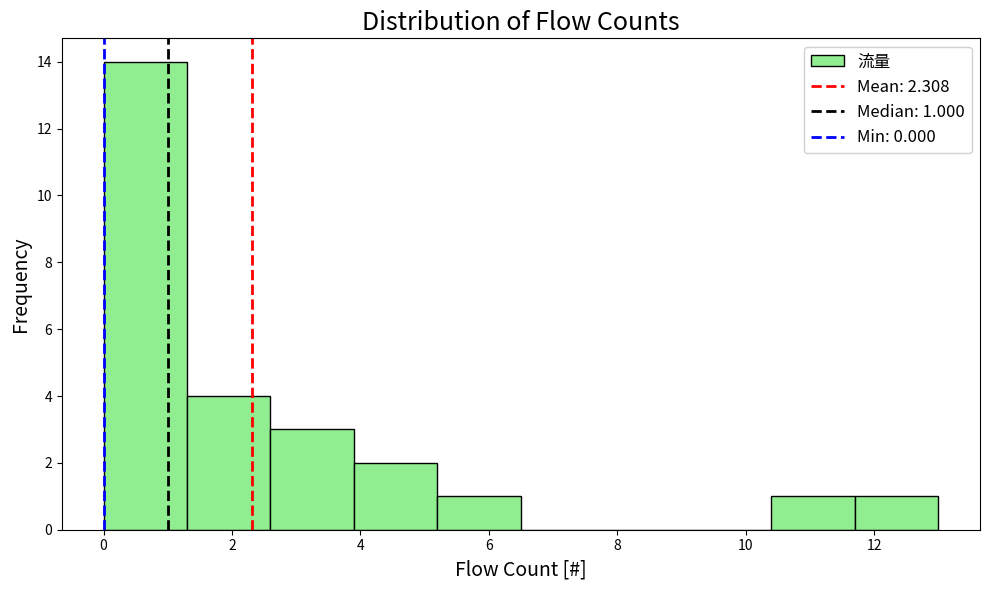

Which range on the x-axis has the tallest bar?

0.0 to 1.3